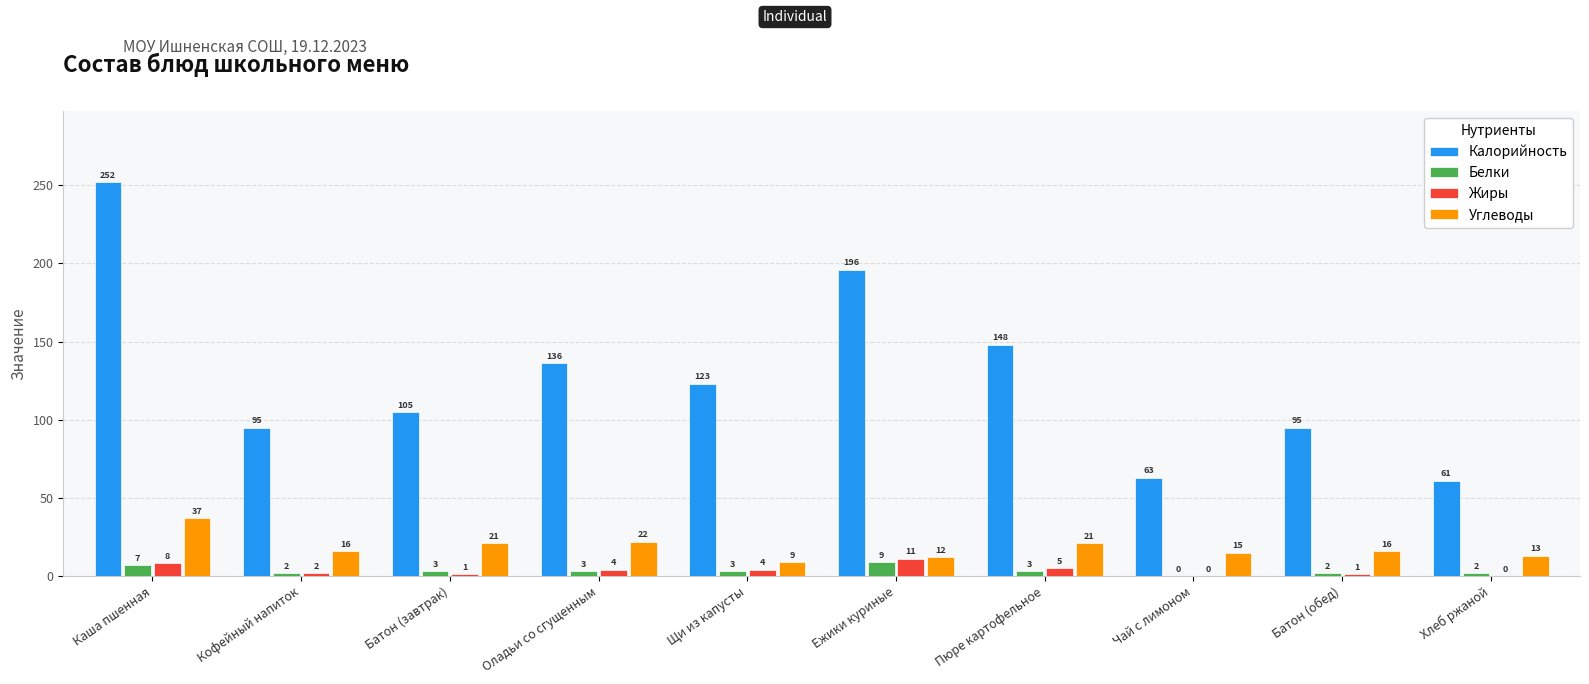

What is the maximum value shown in the chart?

252